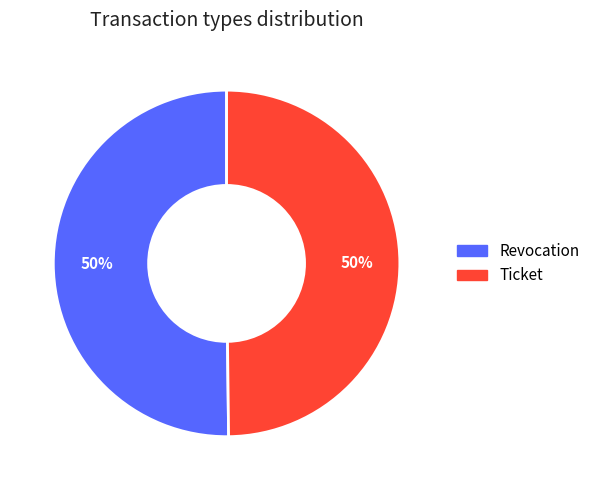

To the nearest percent, what percentage of the pie is Revocation?

50%